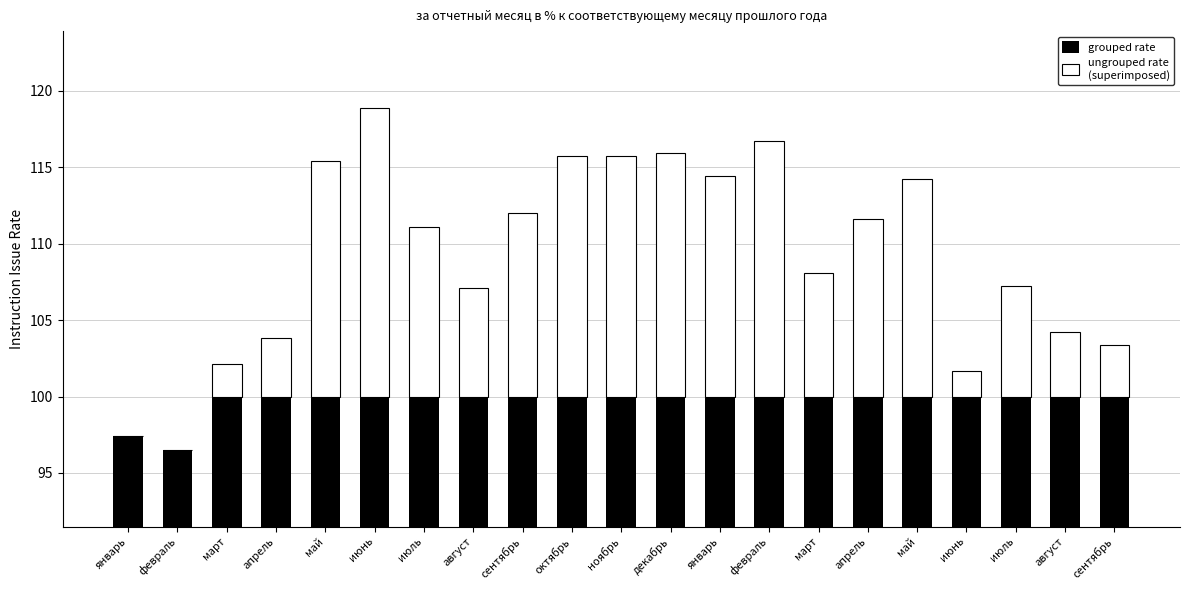

Reading left to right, extract all data points from this chart.

grouped rate: 97.4	96.5	100.0	100.0	100.0	100.0	100.0	100.0	100.0	100.0	100.0	100.0	100.0	100.0	100.0	100.0	100.0	100.0	100.0	100.0	100.0
ungrouped rate
(superimposed): 0.0	0.0	2.1	3.8	15.4	18.9	11.1	7.1	12.0	15.7	15.7	15.9	14.4	16.7	8.1	11.6	14.2	1.7	7.2	4.2	3.4